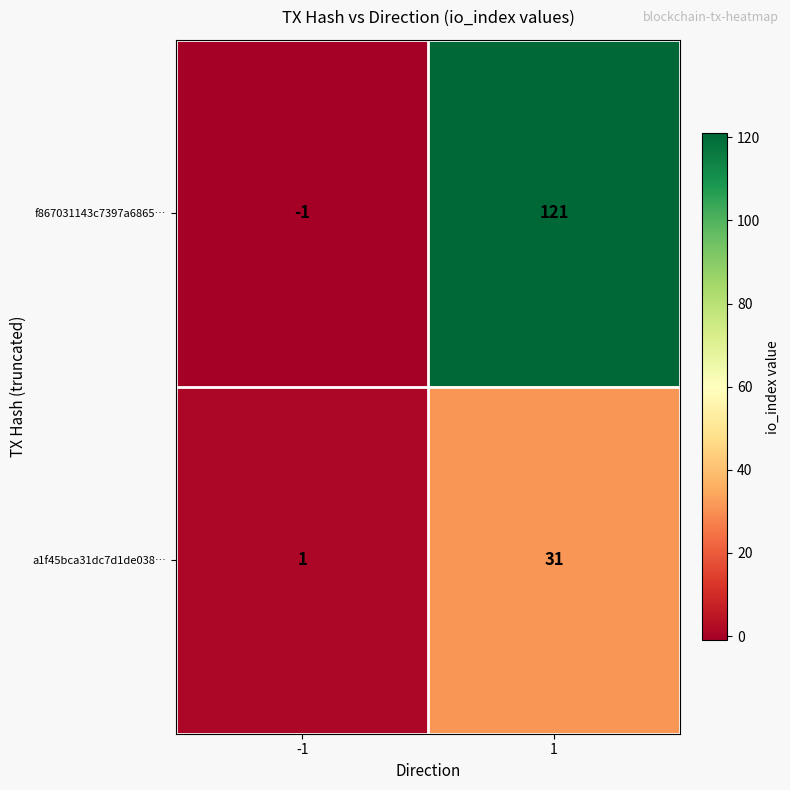

What is the spread (max minus min) of values at 1?

90